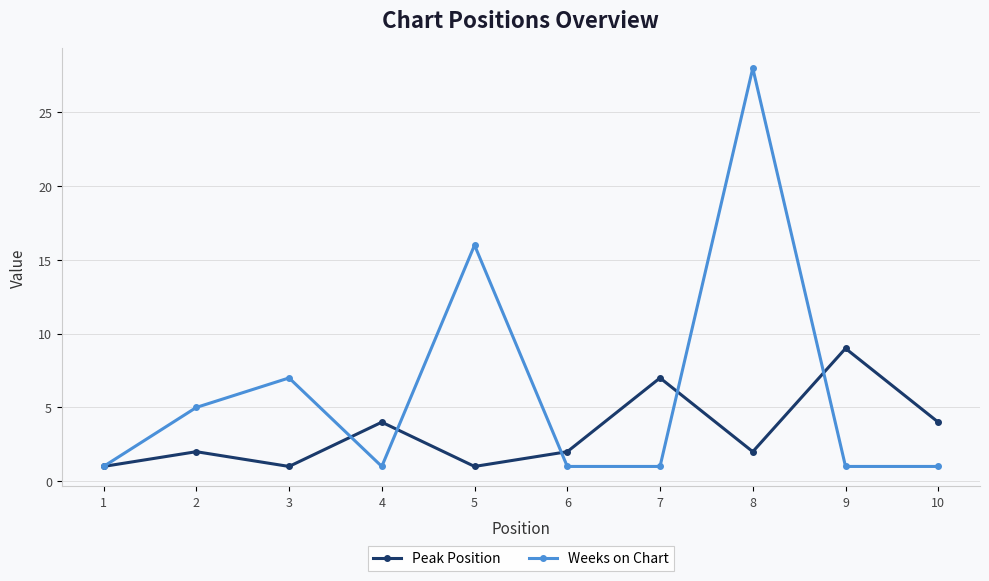

In Weeks on Chart, how many points are higher than both neighbors (excluding endpoints)?

3